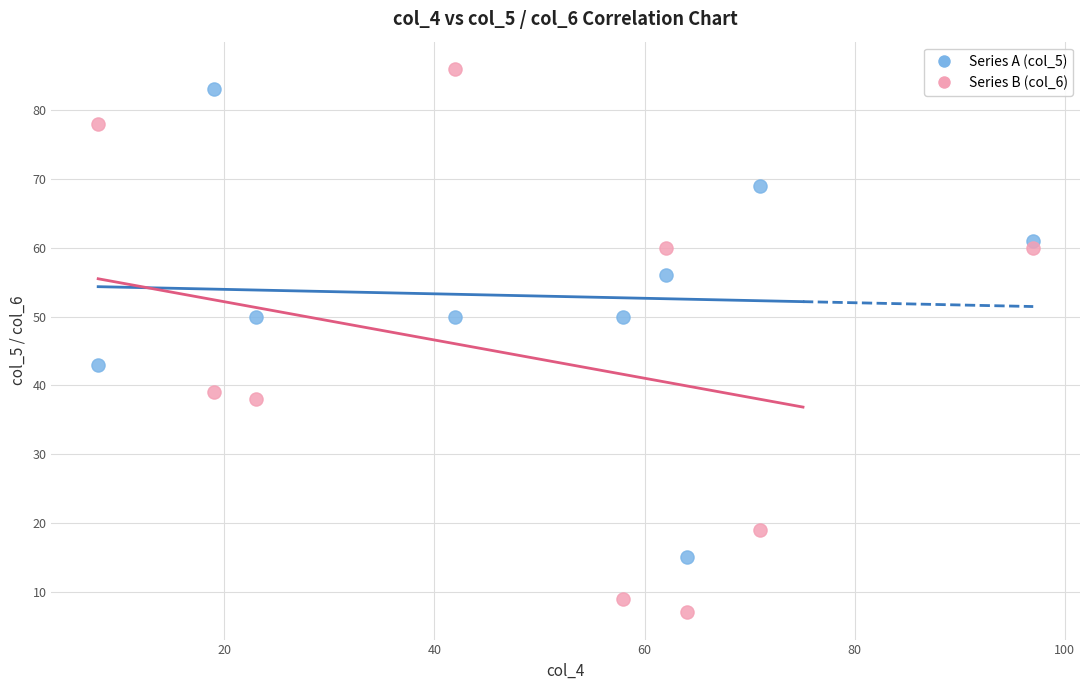

Across all data points, what is the range of Y values (max minus min)?

79